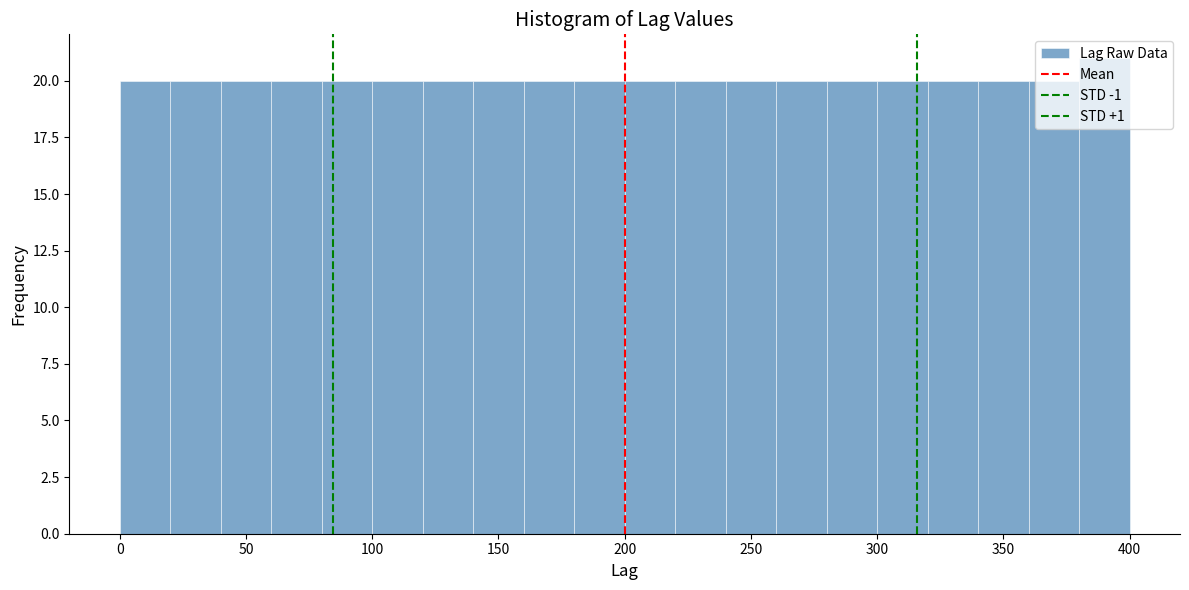

Reading left to right, list every bar in this chart as the range it spans on the x-axis followed by its height. The values are not printed on the chart, so give them approximately, as read against the axis.

0 to 20: 20
20 to 40: 20
40 to 60: 20
60 to 80: 20
80 to 100: 20
100 to 120: 20
120 to 140: 20
140 to 160: 20
160 to 180: 20
180 to 200: 20
200 to 220: 20
220 to 240: 20
240 to 260: 20
260 to 280: 20
280 to 300: 20
300 to 320: 20
320 to 340: 20
340 to 360: 20
360 to 380: 20
380 to 400: 21